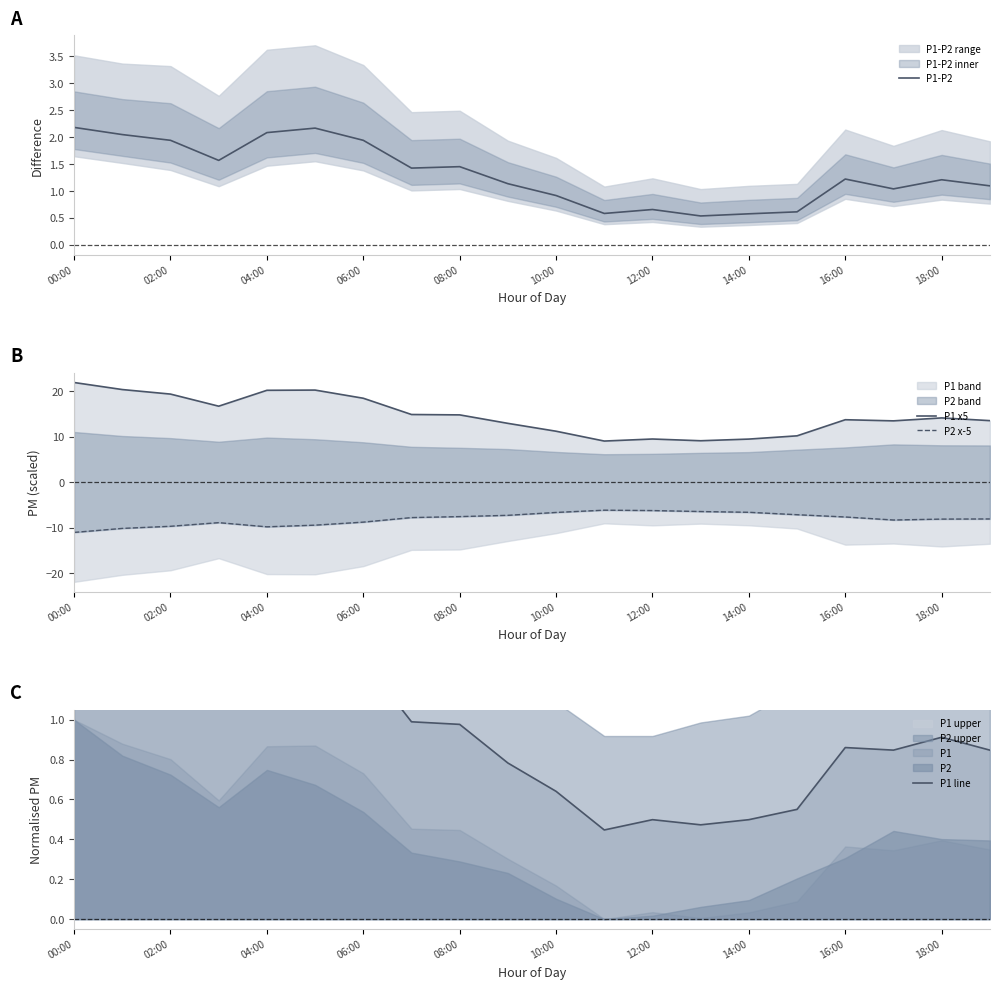

How many values in the P2 x-5 series exceed -7?

5